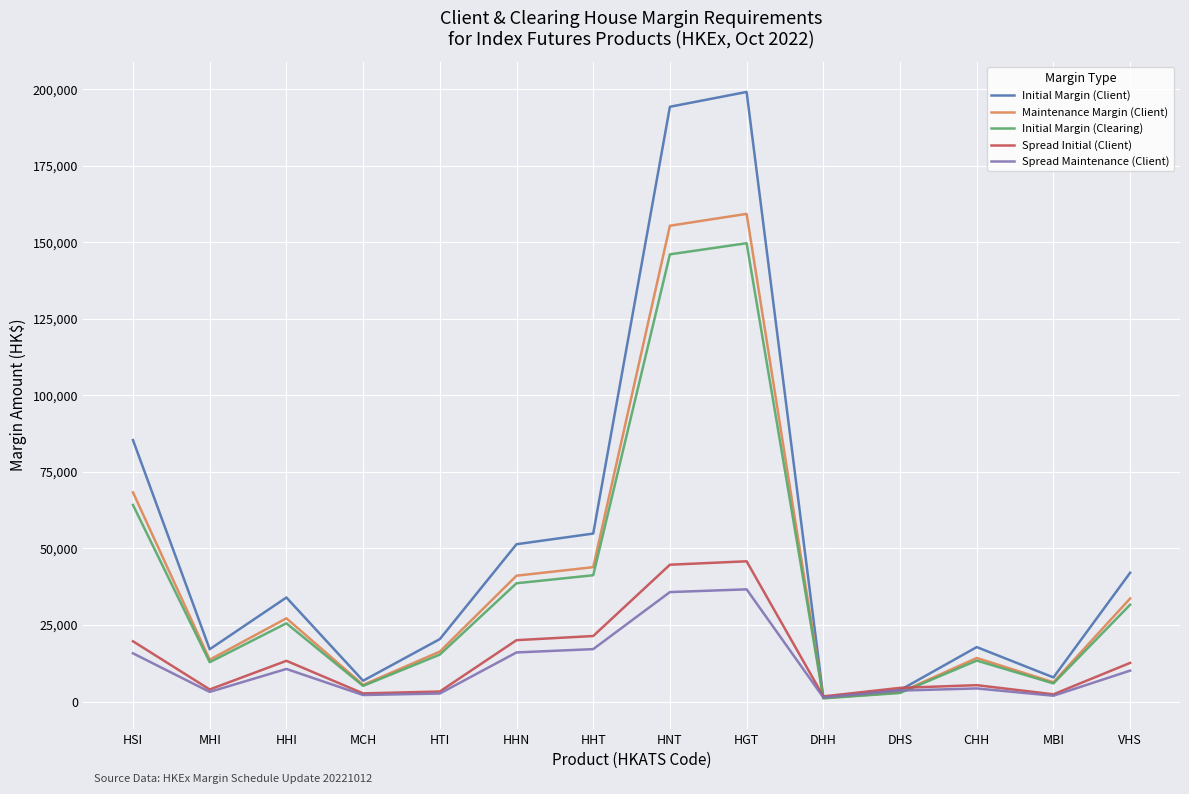

What is the difference between the maximum and minimum values in the Spread Maintenance (Client) series?

35304